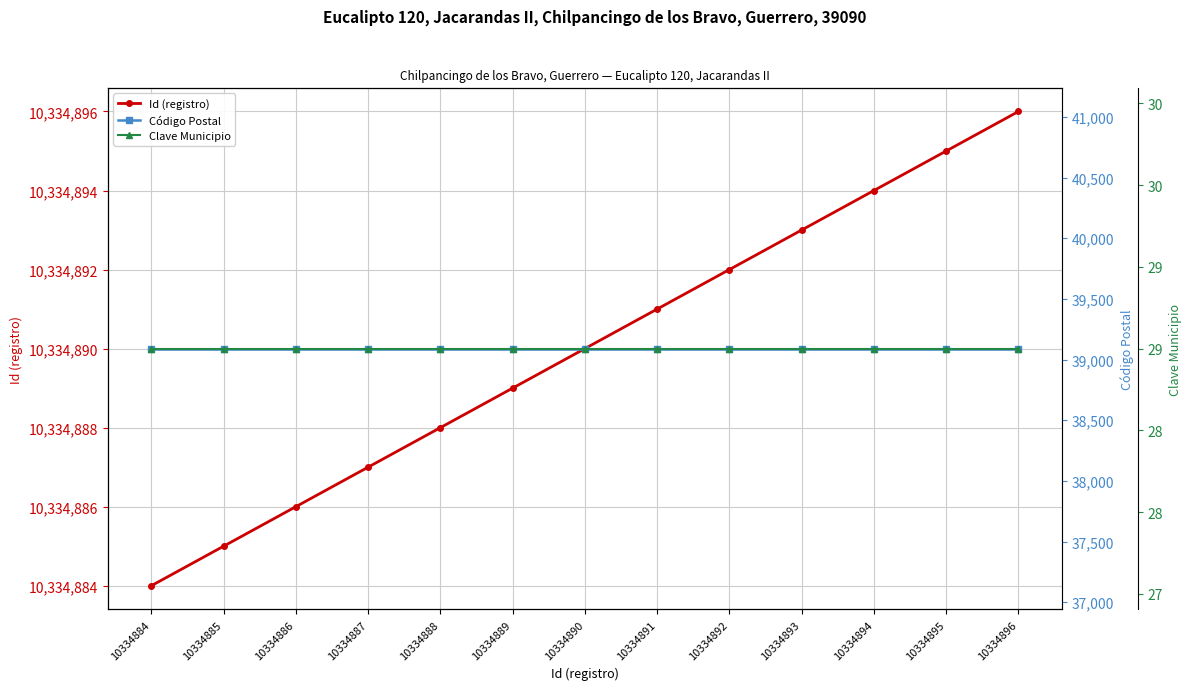

True or false: Clave Municipio has a value of 29 at 10334890.

True